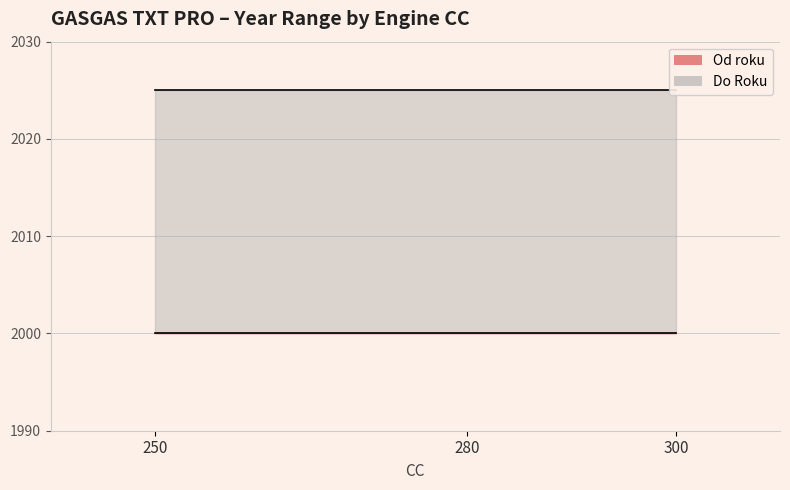

Reading left to right, list all the values displayed in this chart.

Od roku: 250=2000	280=2000	300=2000
Do Roku: 250=2025	280=2025	300=2025